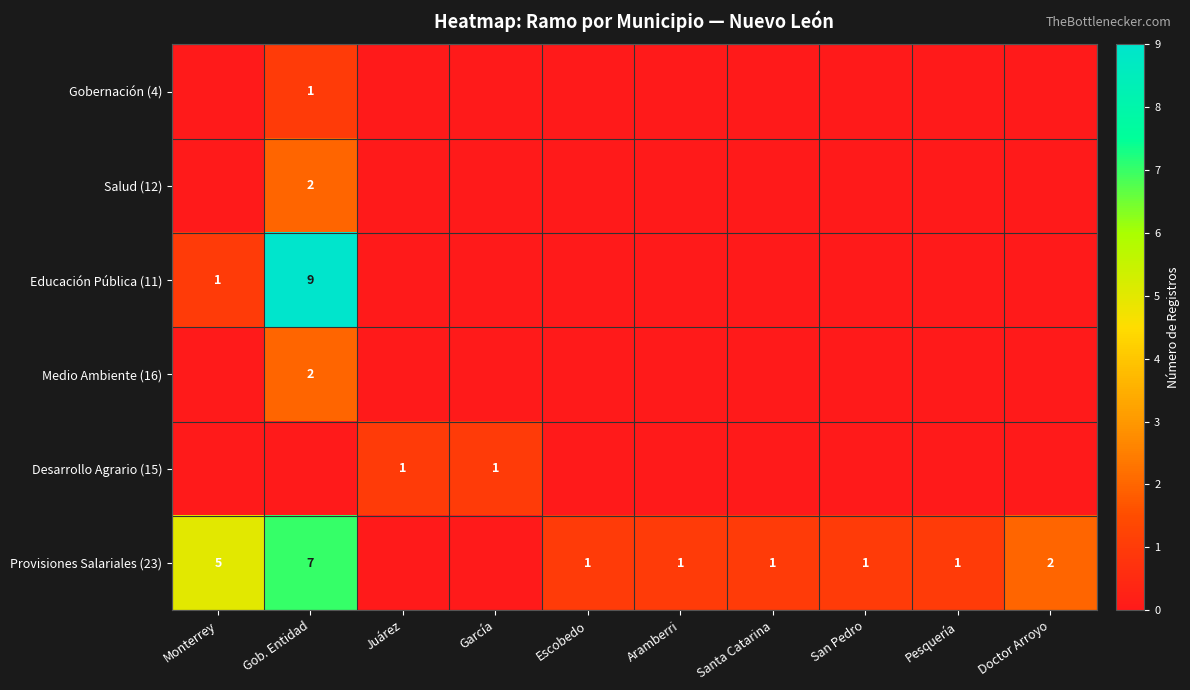

Which has a higher value, Monterrey or San Pedro?

Monterrey